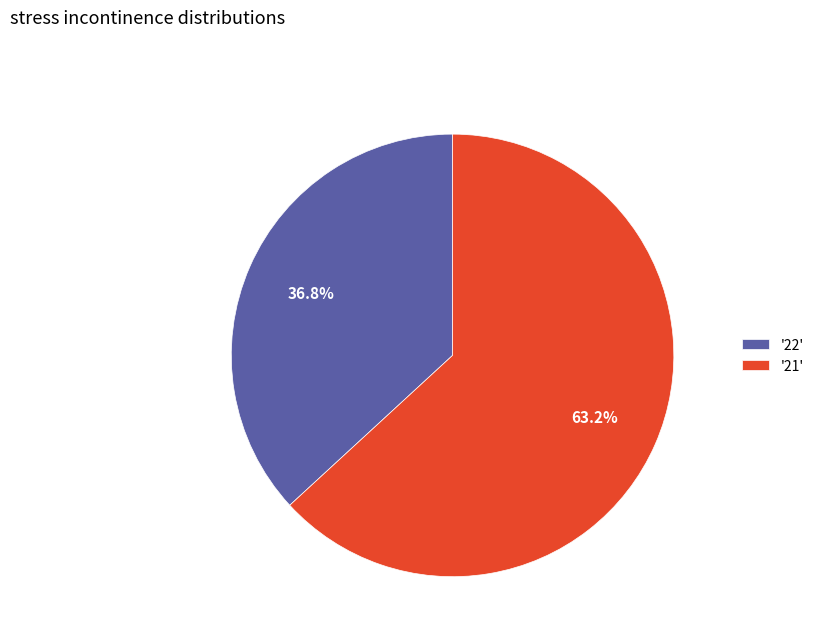

Rank the categories by value from highest to lowest.

'21', '22'